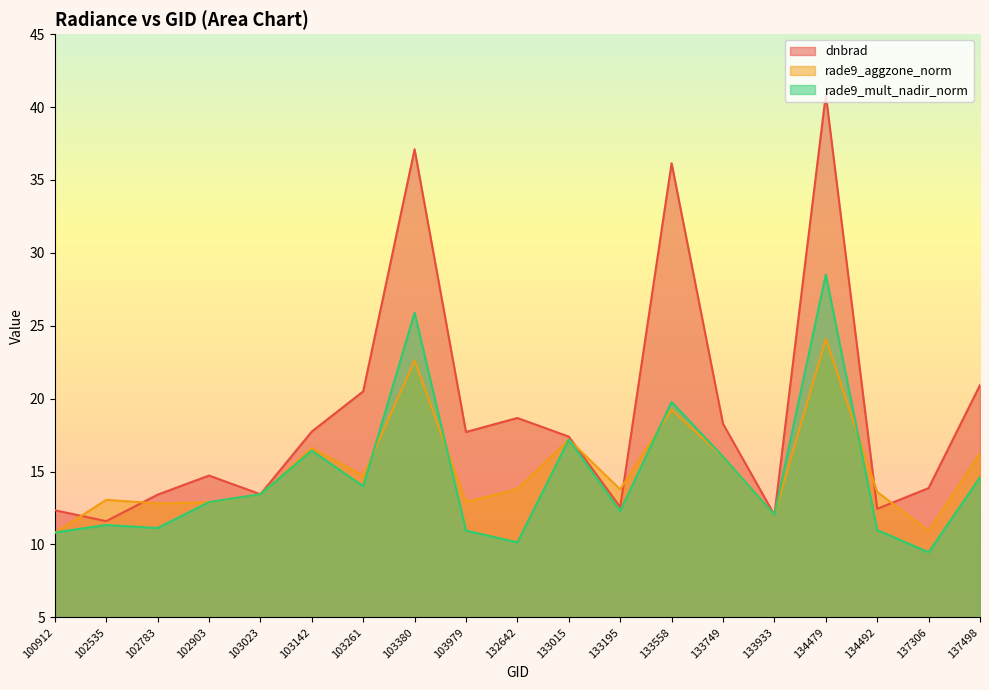

Which series has the largest total across all categories?

dnbrad